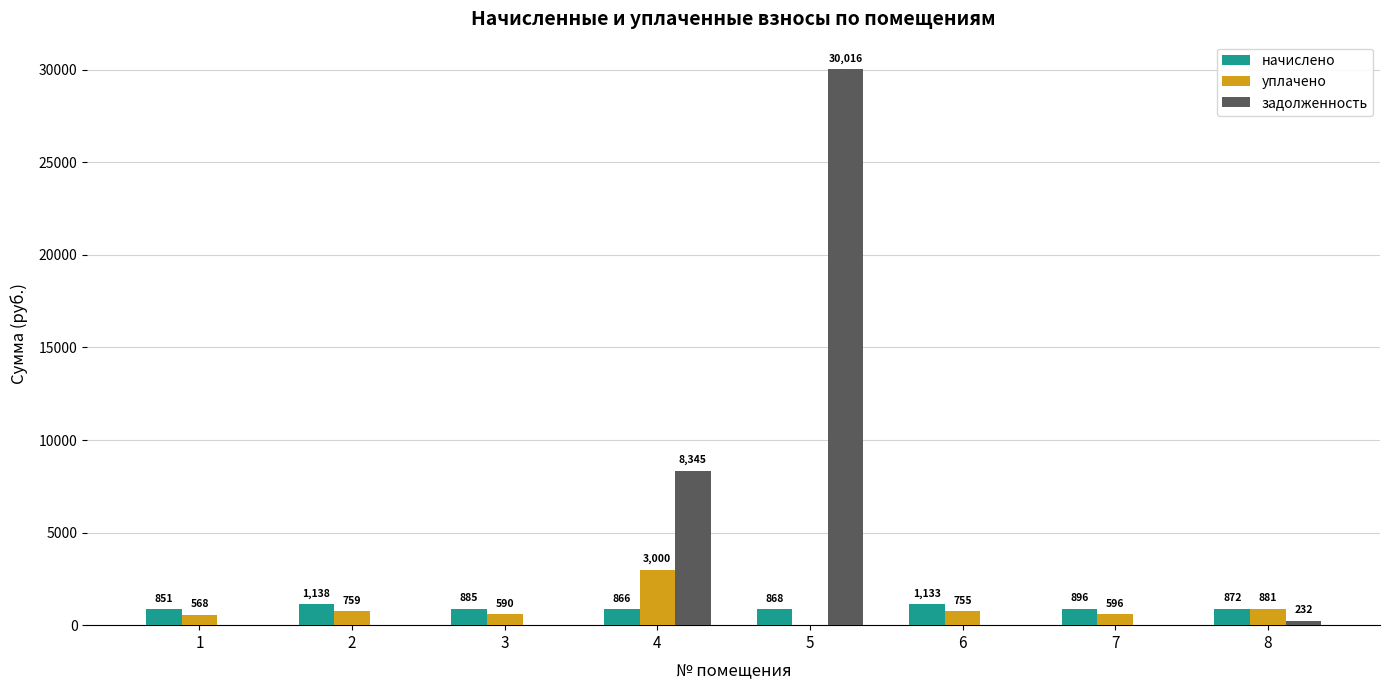

What is the greatest value displayed?

30015.6